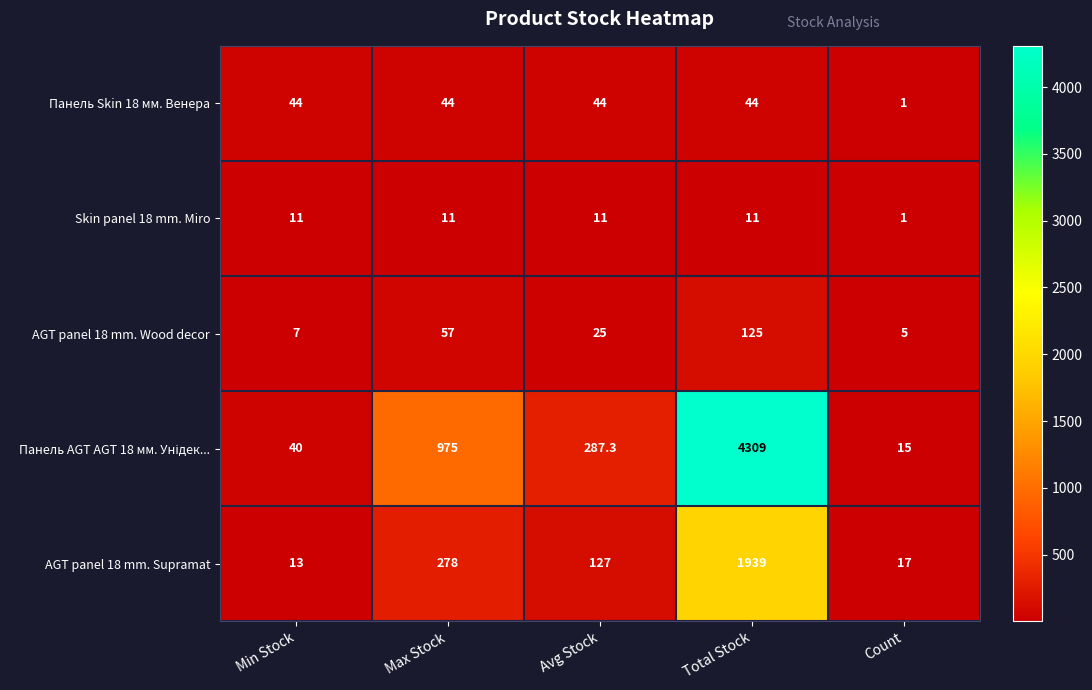

Which label corresponds to the smallest value in the chart?

Count